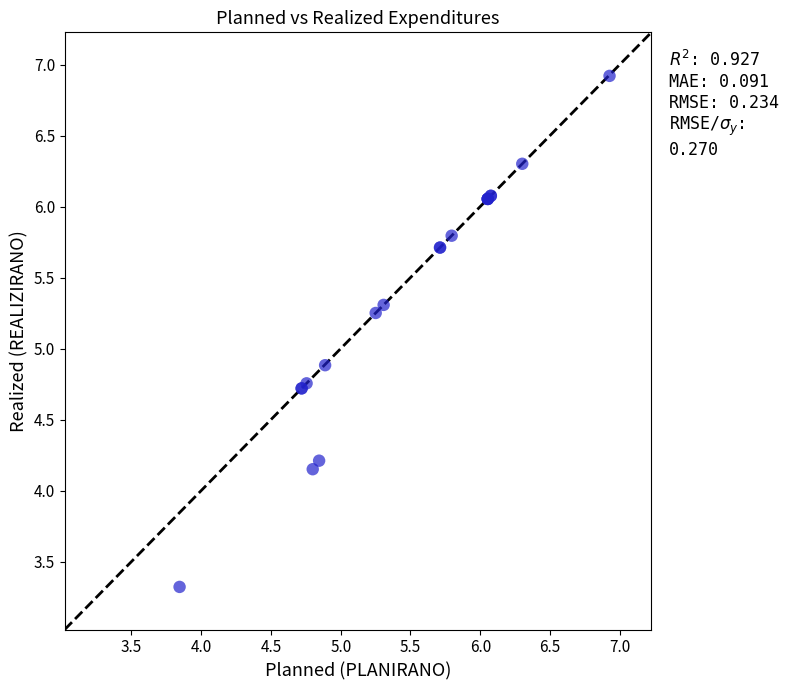

What Y value in the scatter plot is closest to 5?

4.9